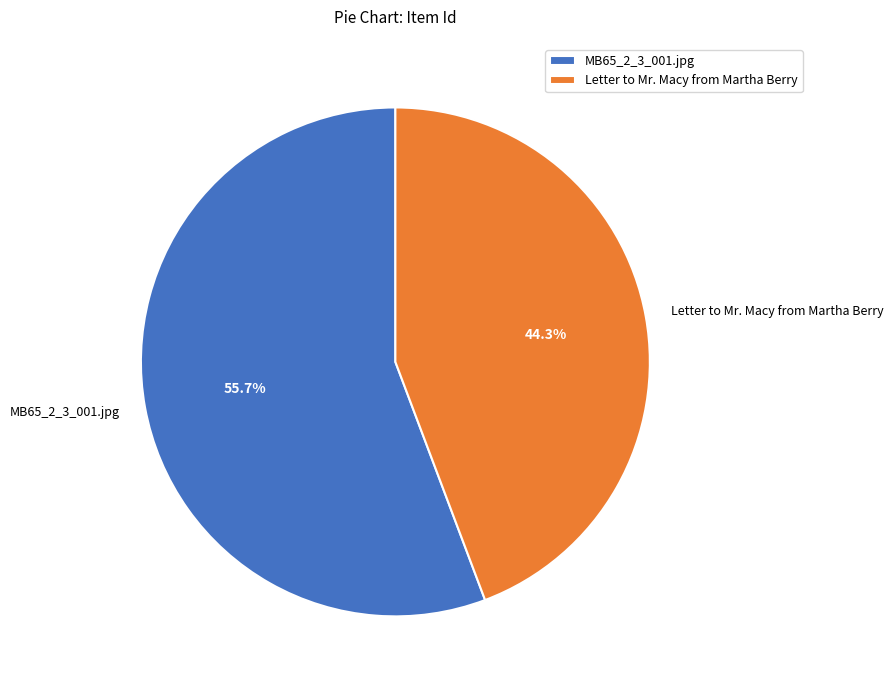

Count the number of slices in the pie.

2